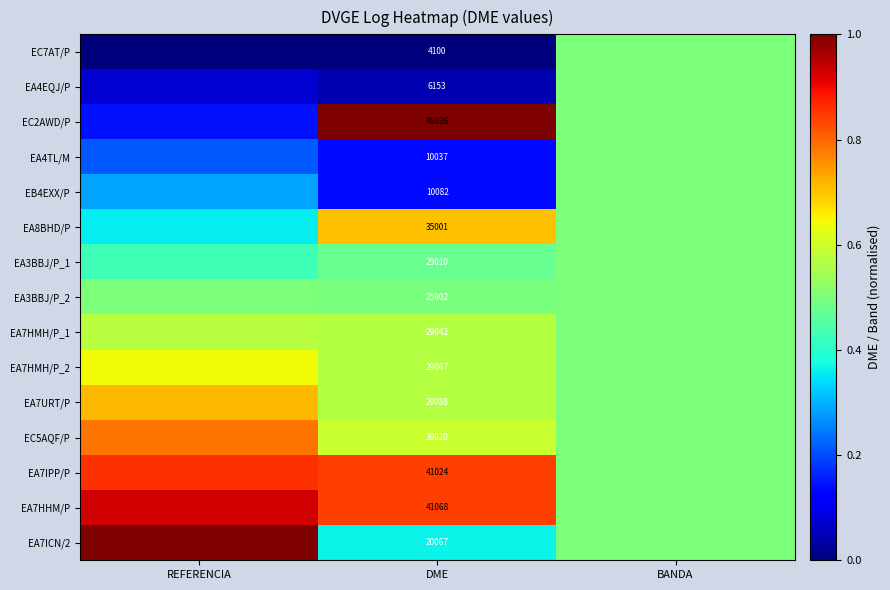

What is the difference between the highest and lowest values at DME?

43936.0